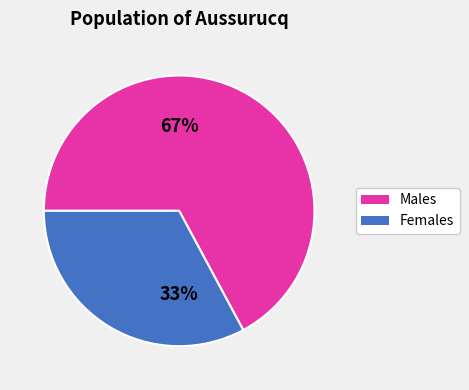

Between Males and Females, which is larger?

Males